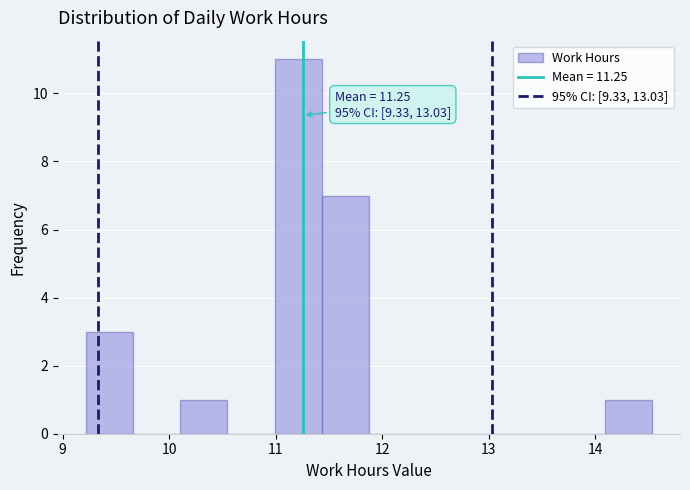

Over which range of the x-axis is the bar tallest?

11.0 to 11.4